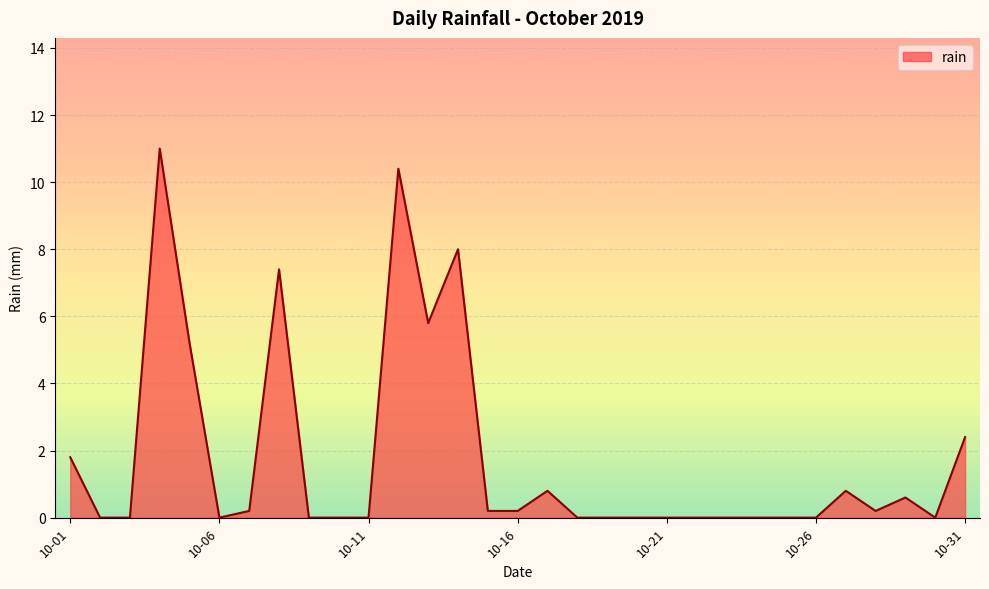

The value at 10-06 is 7.1. True or false?

False